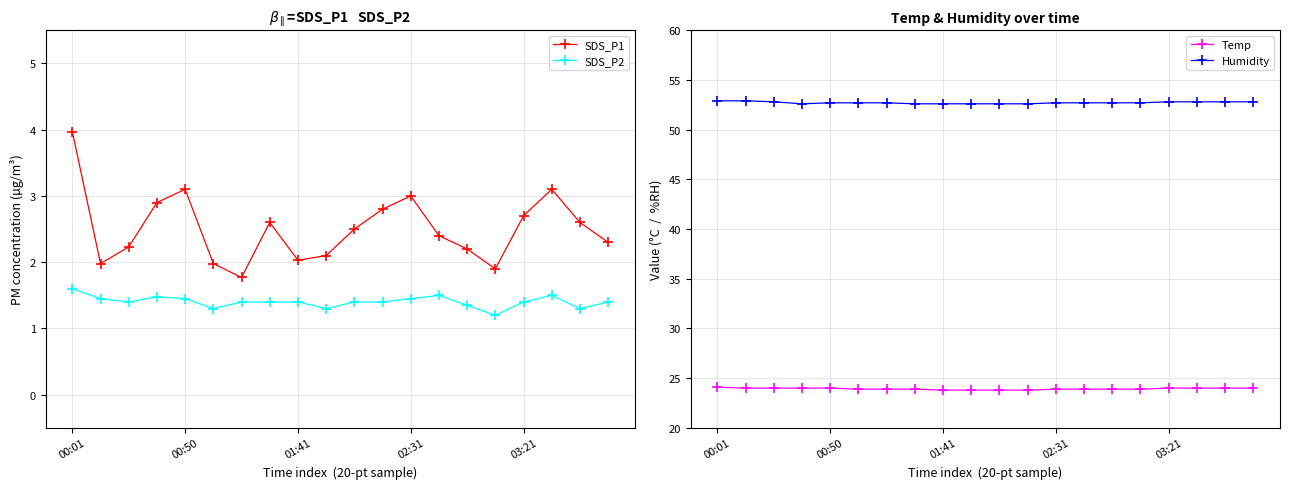

True or false: Humidity and Temp intersect in this chart.

False